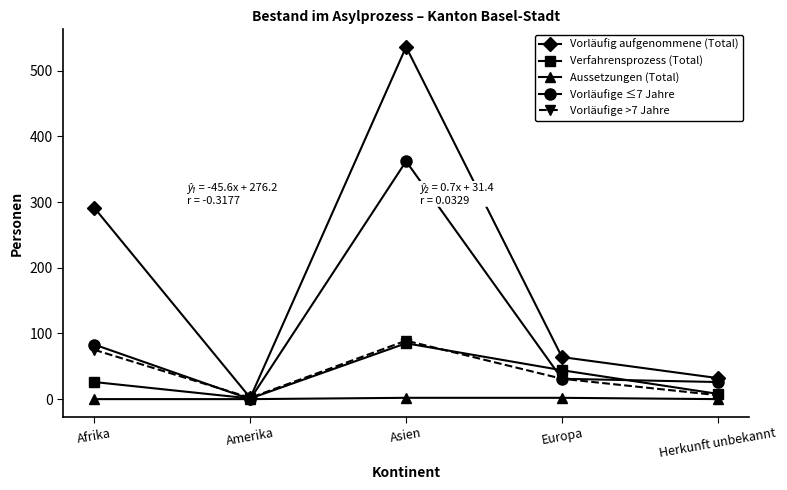

What is the total value across all series at Herkunft unbekannt?

72